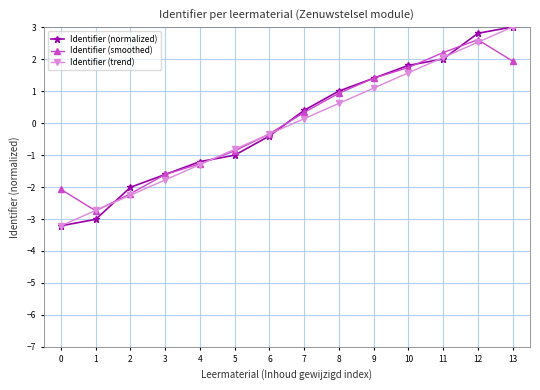

Reading left to right, transcribe all the data shown in this chart.

Identifier (normalized): -3.2	-3.0	-2.0	-1.6	-1.2	-1.0	-0.4	0.4	1.0	1.4	1.8	2.0	2.8	3.0
Identifier (smoothed): -2.1	-2.7	-2.2	-1.6	-1.3	-0.9	-0.3	0.3	0.9	1.4	1.7	2.2	2.6	1.9
Identifier (trend): -3.2	-2.7	-2.3	-1.8	-1.3	-0.8	-0.3	0.1	0.6	1.1	1.6	2.1	2.5	3.0